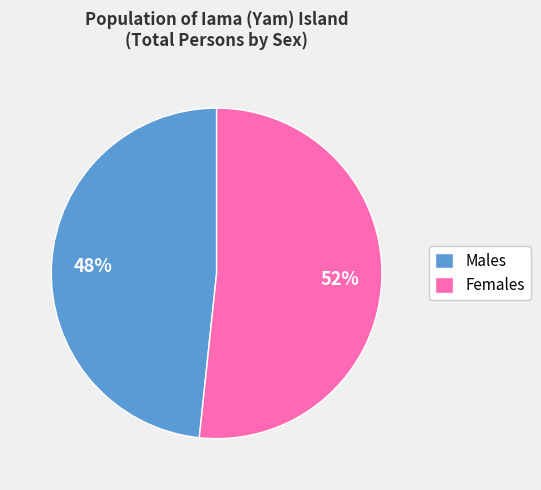

How many segments does this pie chart have?

2